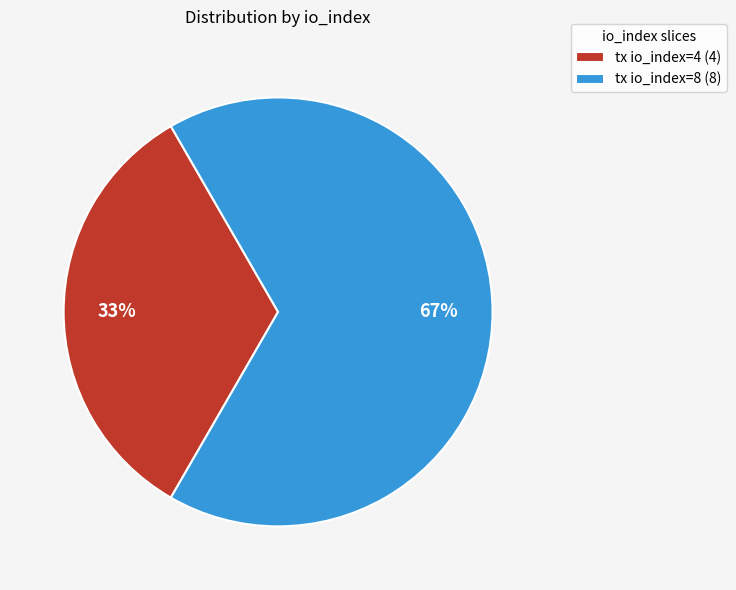

What percentage is the tx io_index=8 (8) slice, to the nearest percent?

67%